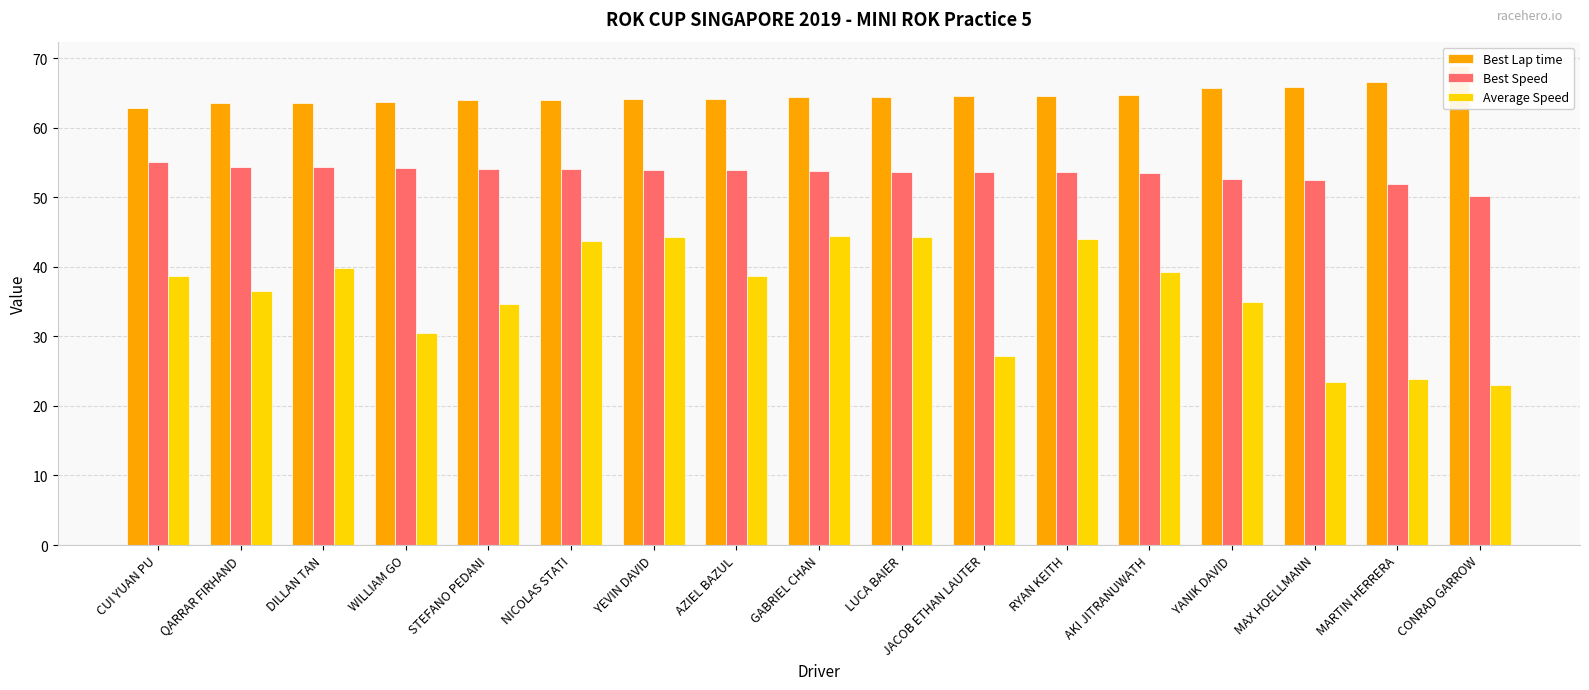

Reading left to right, extract all data points from this chart.

Best Lap time: 62.8	63.5	63.6	63.7	63.9	64.0	64.1	64.1	64.4	64.4	64.5	64.5	64.7	65.7	65.9	66.5	68.9
Best Speed: 55.0	54.4	54.4	54.2	54.1	54.0	53.9	53.9	53.7	53.6	53.6	53.5	53.4	52.6	52.5	51.9	50.2
Average Speed: 38.6	36.5	39.9	30.5	34.6	43.7	44.2	38.6	44.4	44.2	27.1	44.0	39.3	34.9	23.5	23.8	23.0